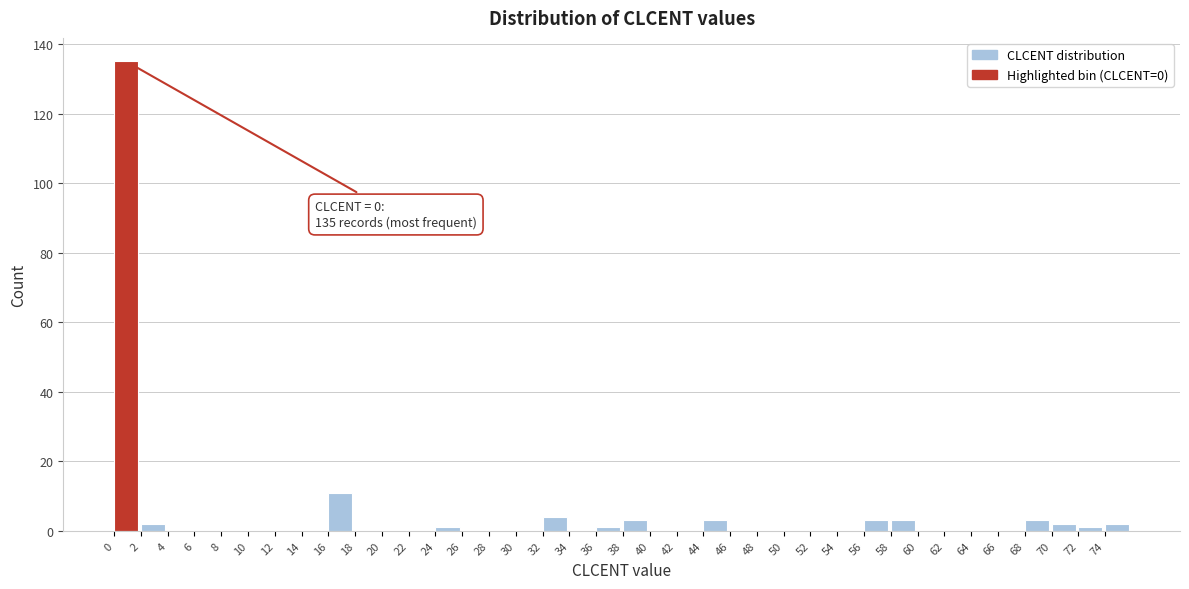

Which range on the x-axis has the tallest bar?

0 to 2